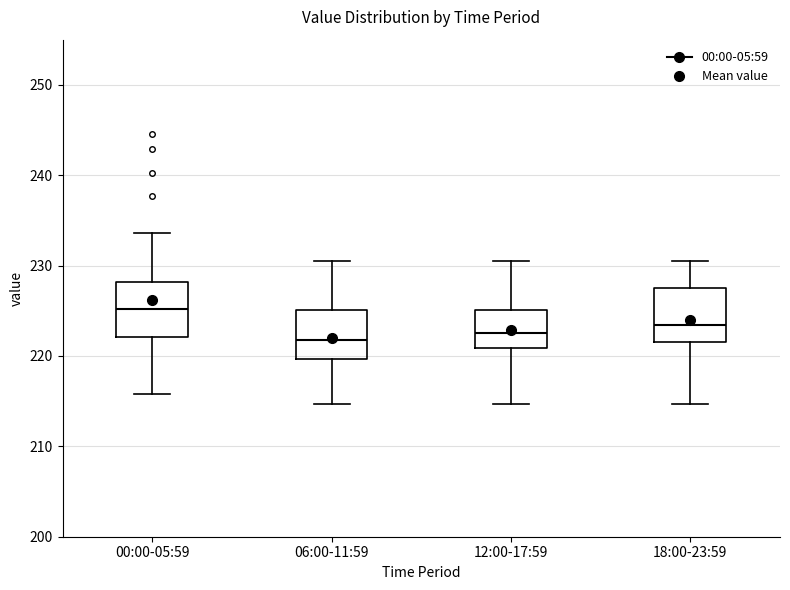

Reading left to right, transcribe this box plot: for each box, give where its median line is, the range the box spans, and where its two whiskers end, as read against the y-axis. The values are not printed on the chart, so give them approximately, as read against the axis.

00:00-05:59: median 225, box 222 to 228, whiskers 216 to 234
06:00-11:59: median 222, box 220 to 225, whiskers 215 to 231
12:00-17:59: median 223, box 221 to 225, whiskers 215 to 231
18:00-23:59: median 223, box 222 to 228, whiskers 215 to 231